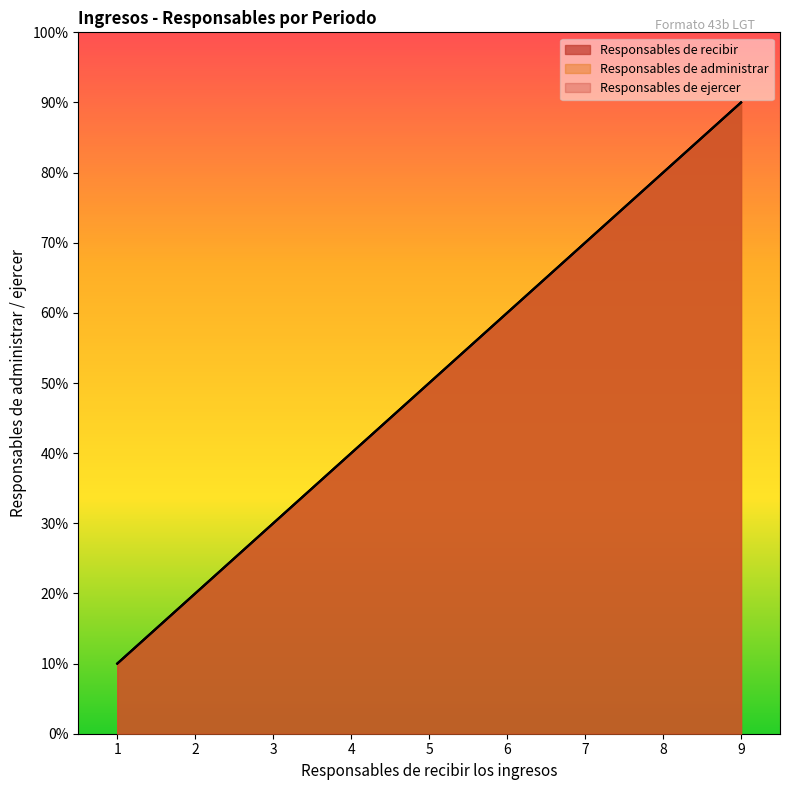

What is the greatest value displayed?

9